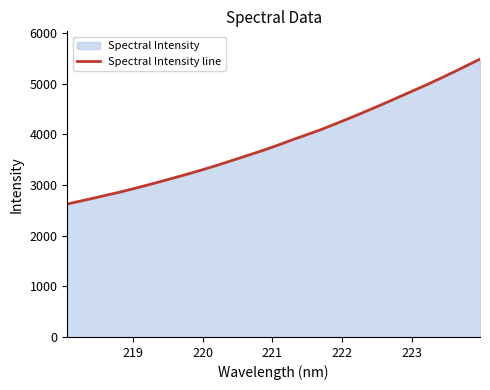

What is the difference between the maximum and minimum values?

2861.1